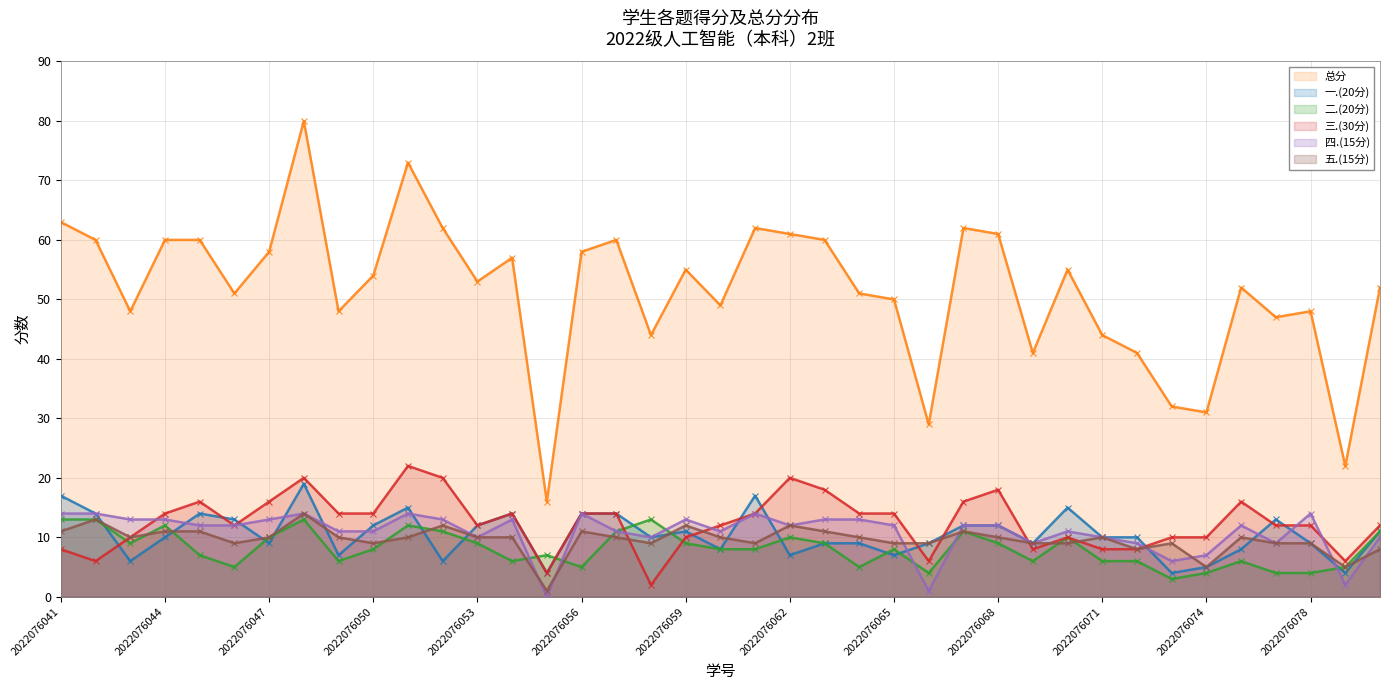

Reading left to right, what are all the values shown in this chart?

总分: 63	60	48	60	60	51	58	80	48	54	73	62	53	57	16	58	60	44	55	49	62	61	60	51	50	29	62	61	41	55	44	41	32	31	52	47	48	22	52
一.(20分): 17	14	6	10	14	13	9	19	7	12	15	6	12	14	4	14	14	10	11	8	17	7	9	9	7	9	12	12	9	15	10	10	4	5	8	13	9	4	11
二.(20分): 13	13	9	12	7	5	10	13	6	8	12	11	9	6	7	5	11	13	9	8	8	10	9	5	8	4	11	9	6	10	6	6	3	4	6	4	4	5	11
三.(30分): 8	6	10	14	16	12	16	20	14	14	22	20	12	14	4	14	14	2	10	12	14	20	18	14	14	6	16	18	8	10	8	8	10	10	16	12	12	6	12
四.(15分): 14	14	13	13	12	12	13	14	11	11	14	13	10	13	0	14	11	10	13	11	14	12	13	13	12	1	12	12	9	11	10	9	6	7	12	9	14	2	10
五.(15分): 11	13	10	11	11	9	10	14	10	9	10	12	10	10	1	11	10	9	12	10	9	12	11	10	9	9	11	10	9	9	10	8	9	5	10	9	9	5	8